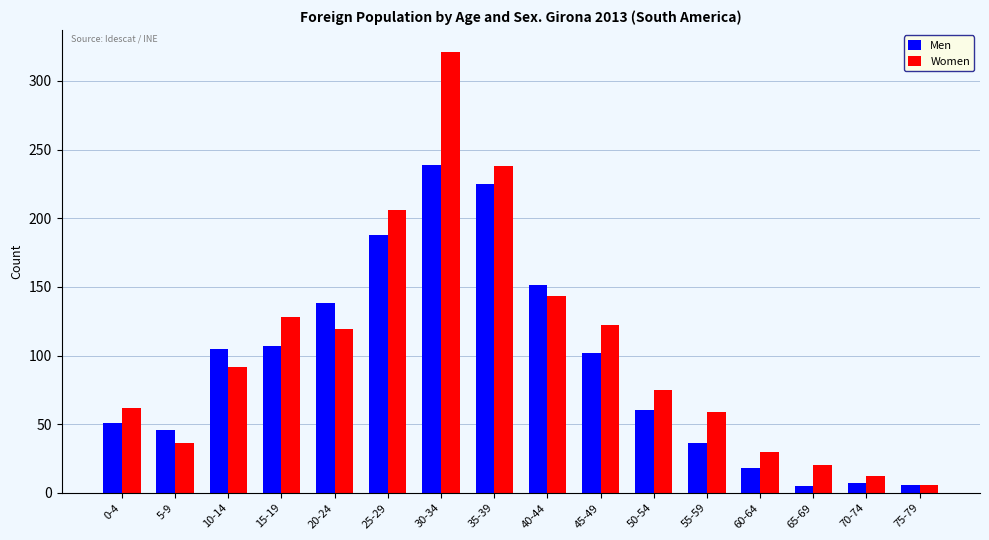

Are the bars horizontal?

No